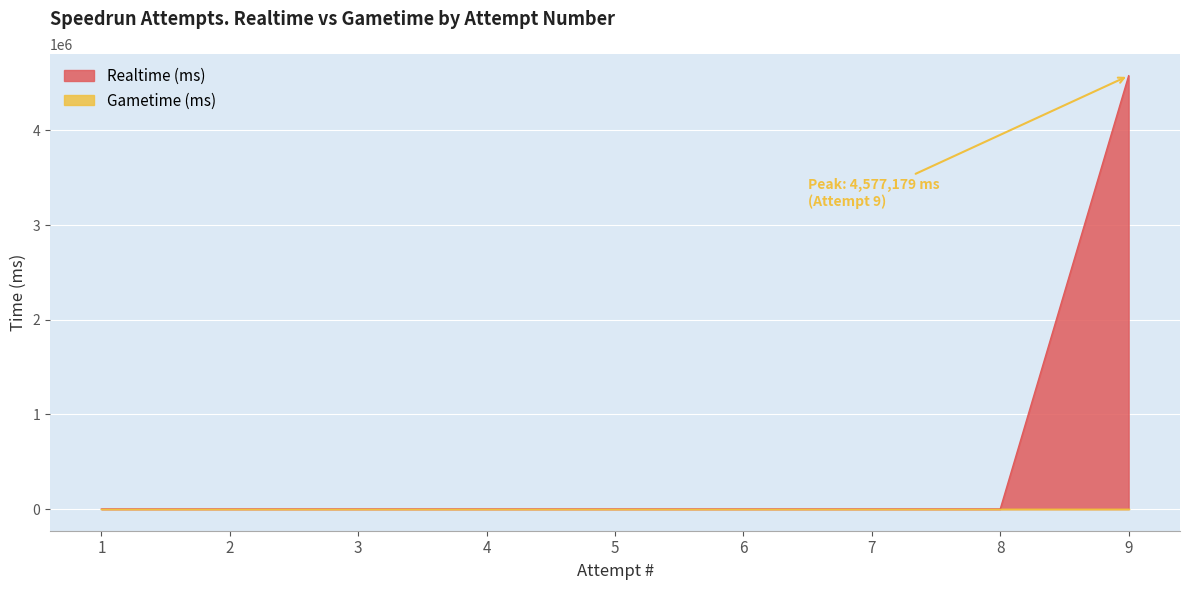

True or false: the data shows -1661395 at 5.

False